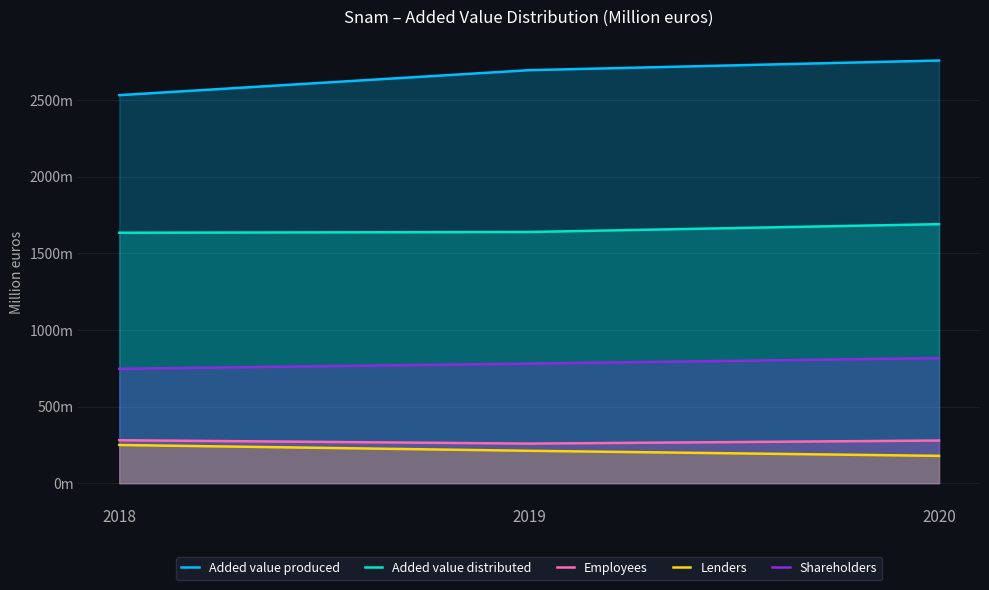

Rank the series at 2020 from highest to lowest value.

Added value produced, Added value distributed, Shareholders, Employees, Lenders